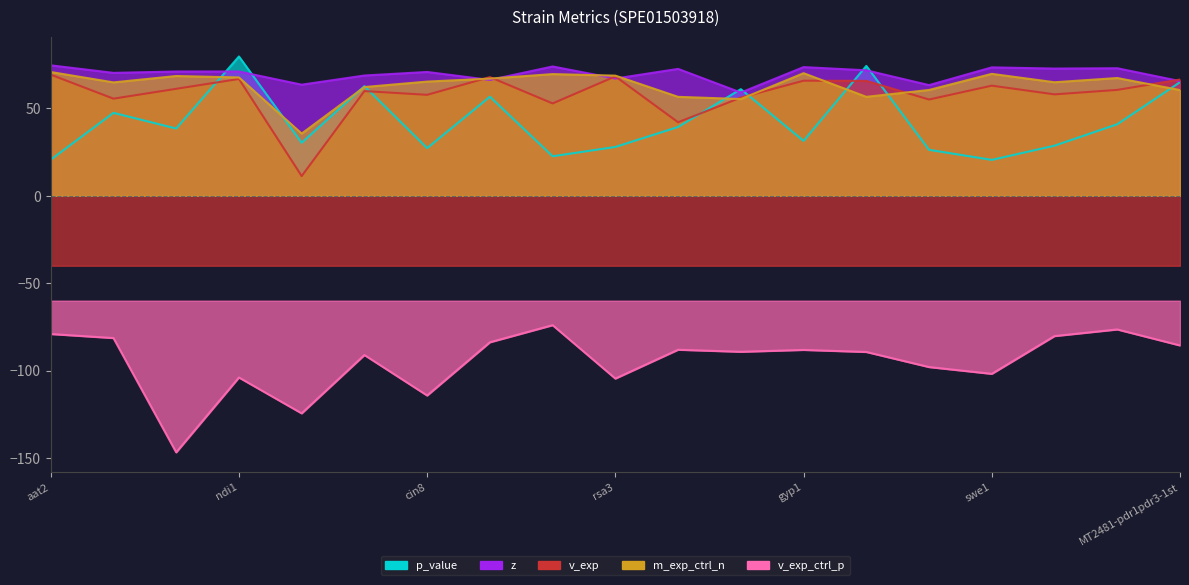

In p_value, how many points are lower than both neighbors (excluding endpoints)?

6